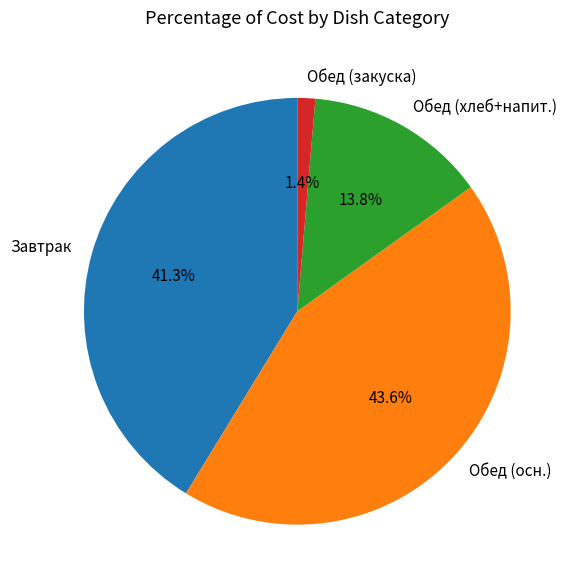

Which slice is the smallest?

Обед (закуска)